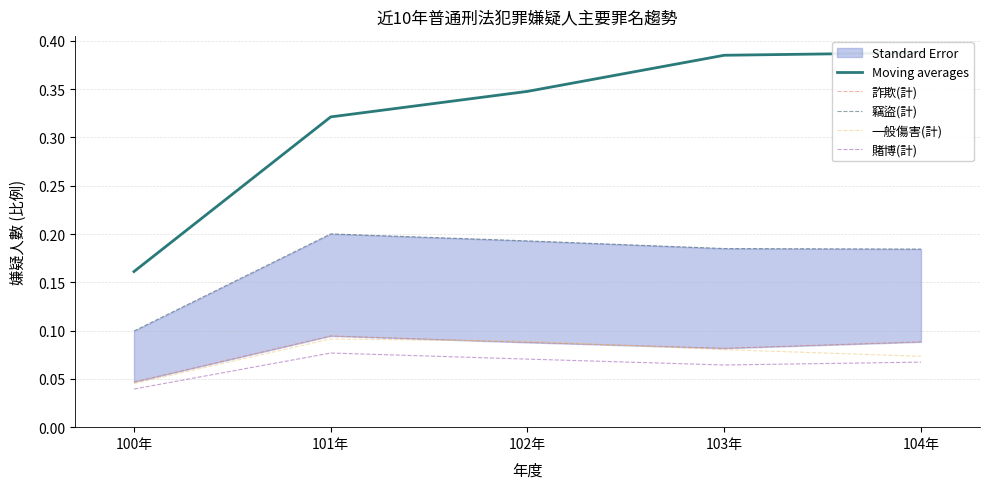

What is the maximum value shown in the chart?

0.4